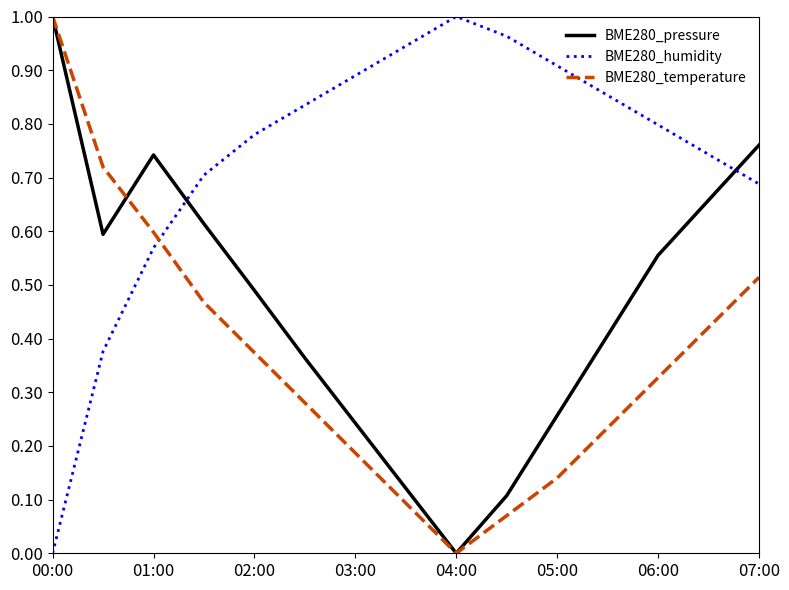

How many times do BME280_pressure and BME280_humidity cross each other?

2